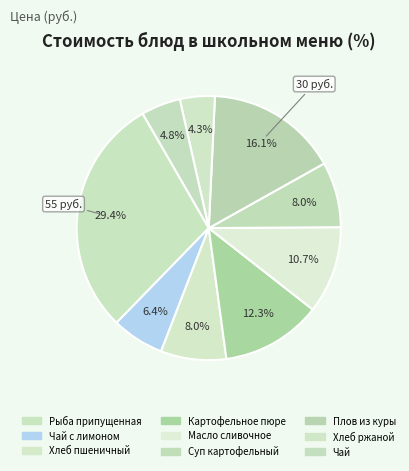

Is there a majority slice in this chart?

No